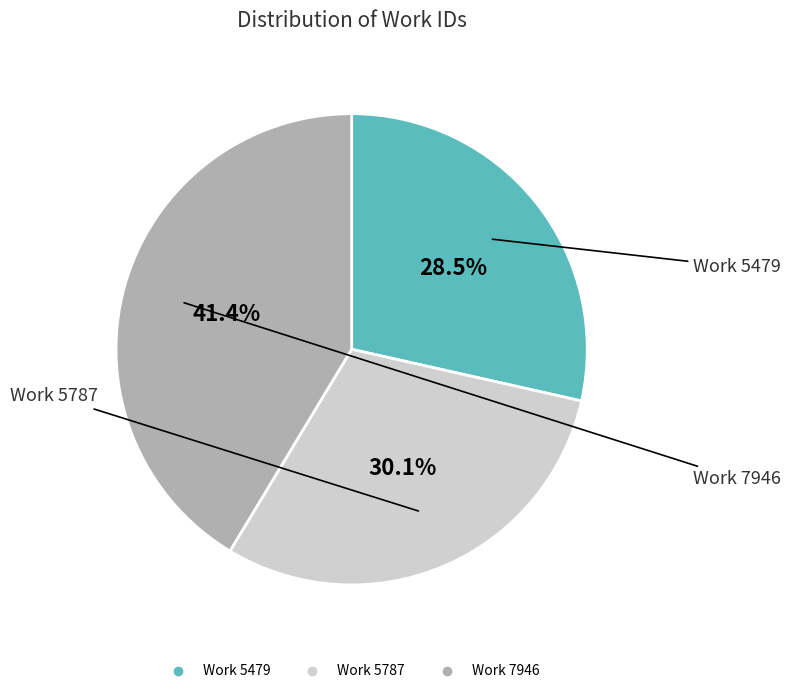

To the nearest percent, what percentage of the pie is Work 7946?

41%